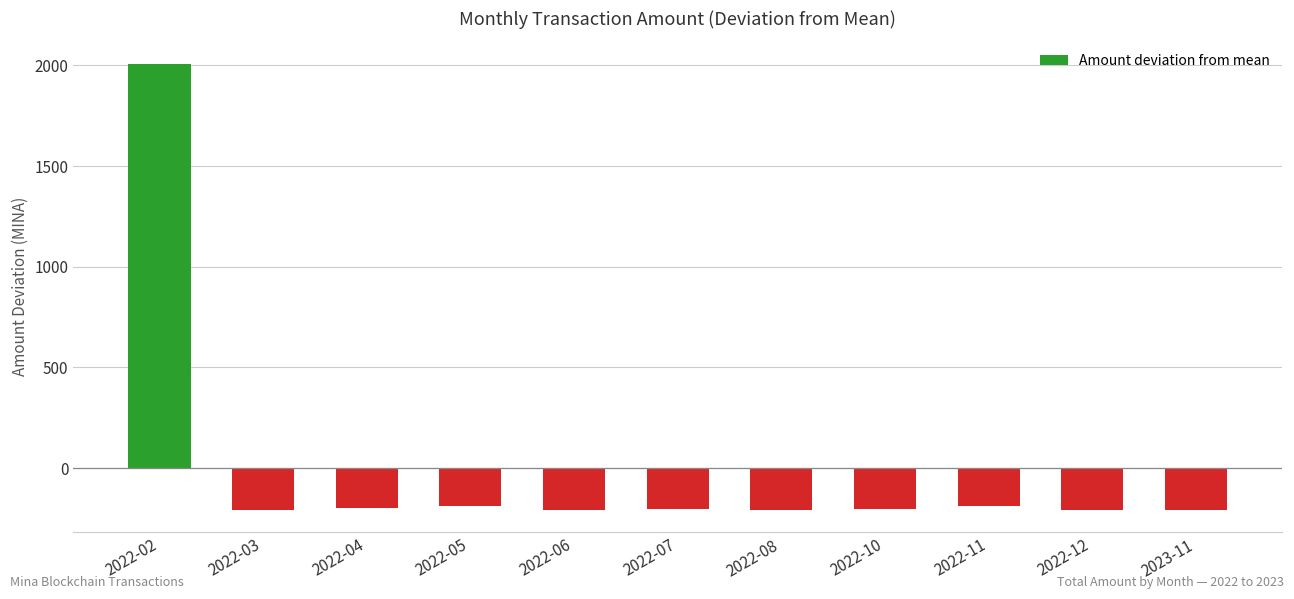

Between 2022-12 and 2022-11, which is larger?

2022-11